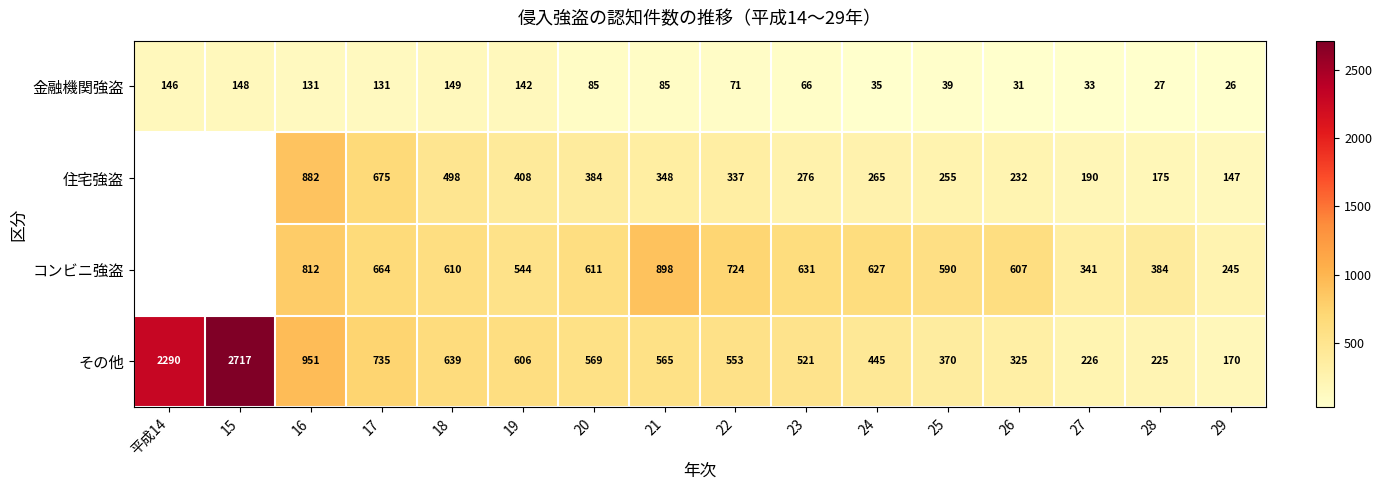

What is the maximum value for 金融機関強盗?

149